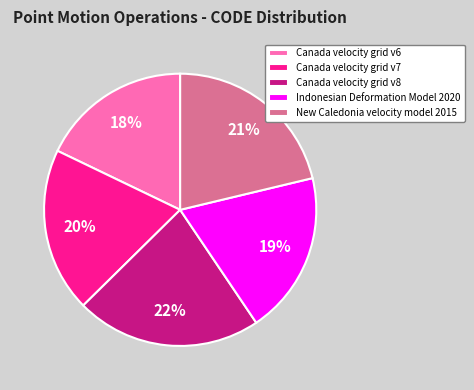

What percentage is the Canada velocity grid v8 slice, to the nearest percent?

22%